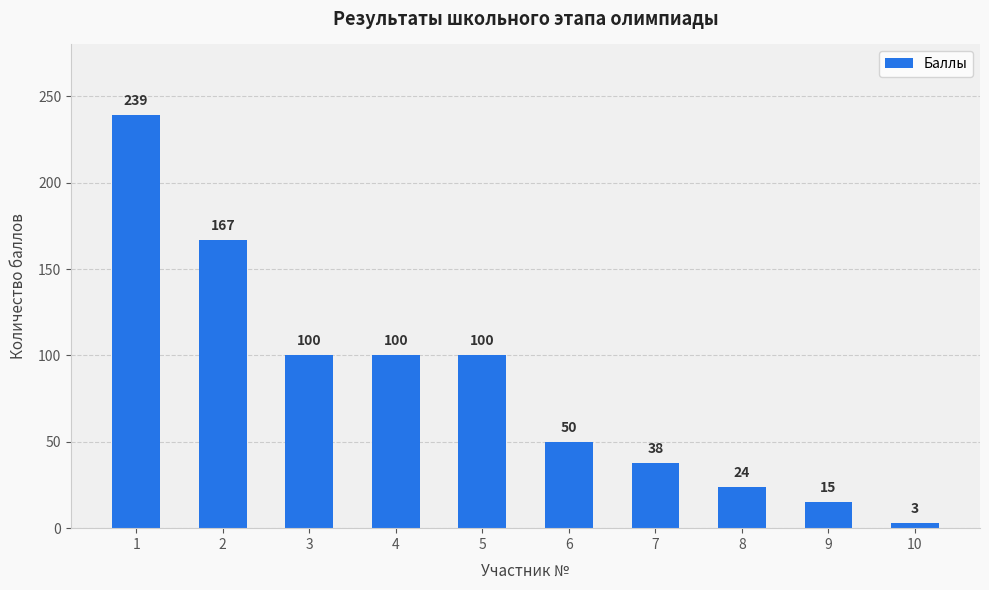

Where does the data first go above 100?

1